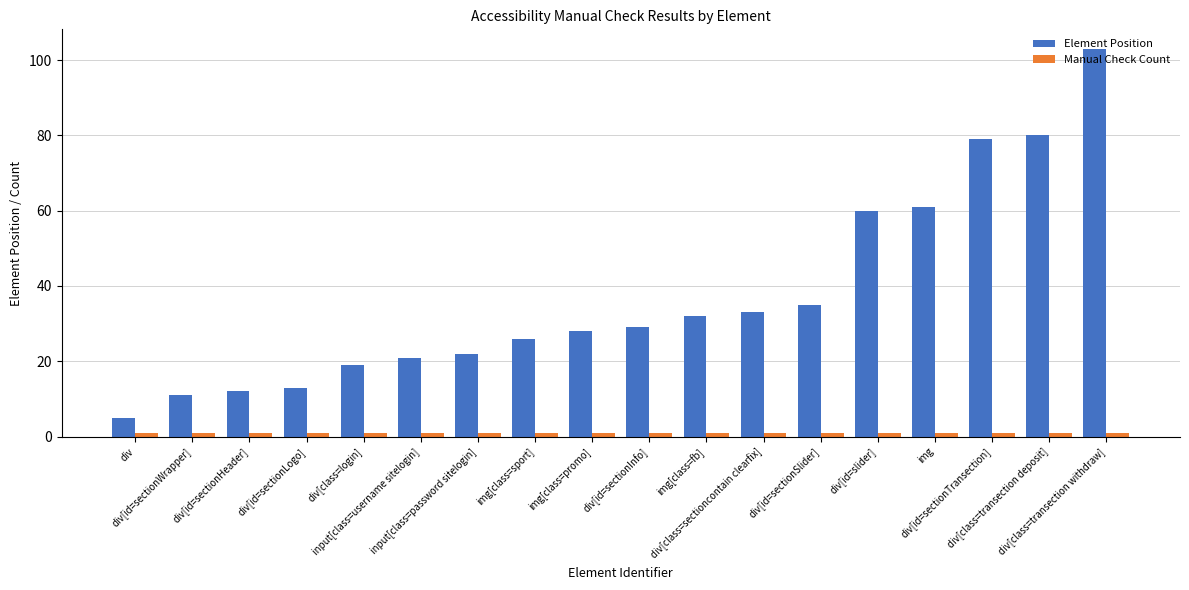

Which series has the largest total across all categories?

Element Position